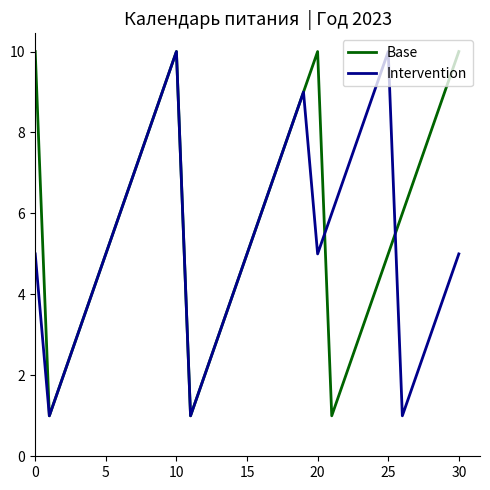

What is the maximum value shown in the chart?

10